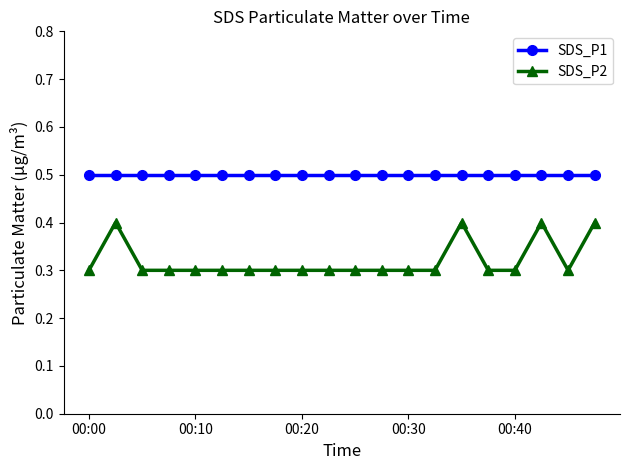

Which series has the widest spread of values?

SDS_P2